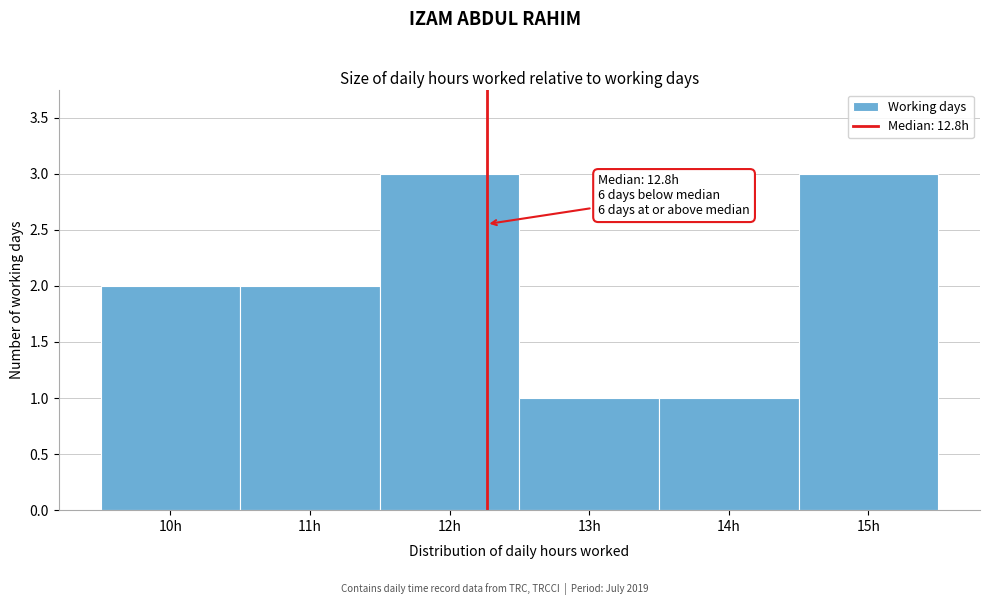

Reading left to right, list all the values displayed in this chart.

2	2	3	1	1	3